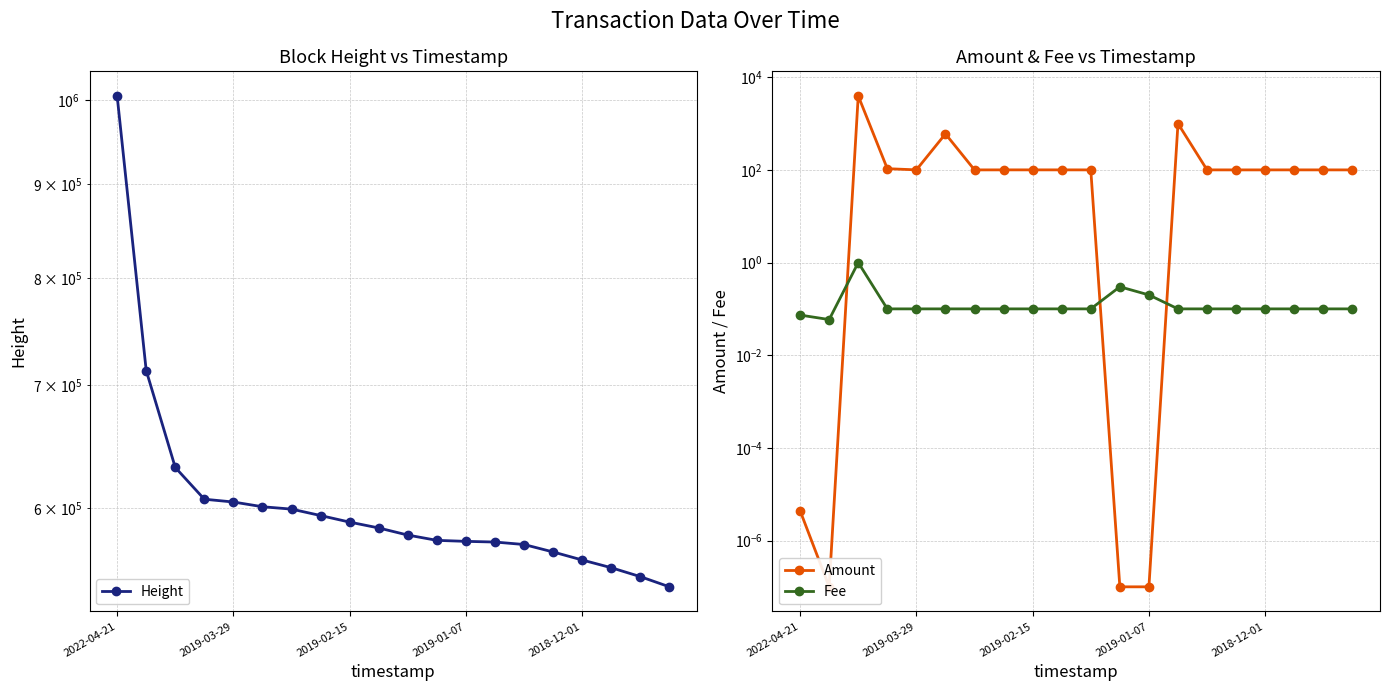

True or false: Height and Fee cross at least once.

False